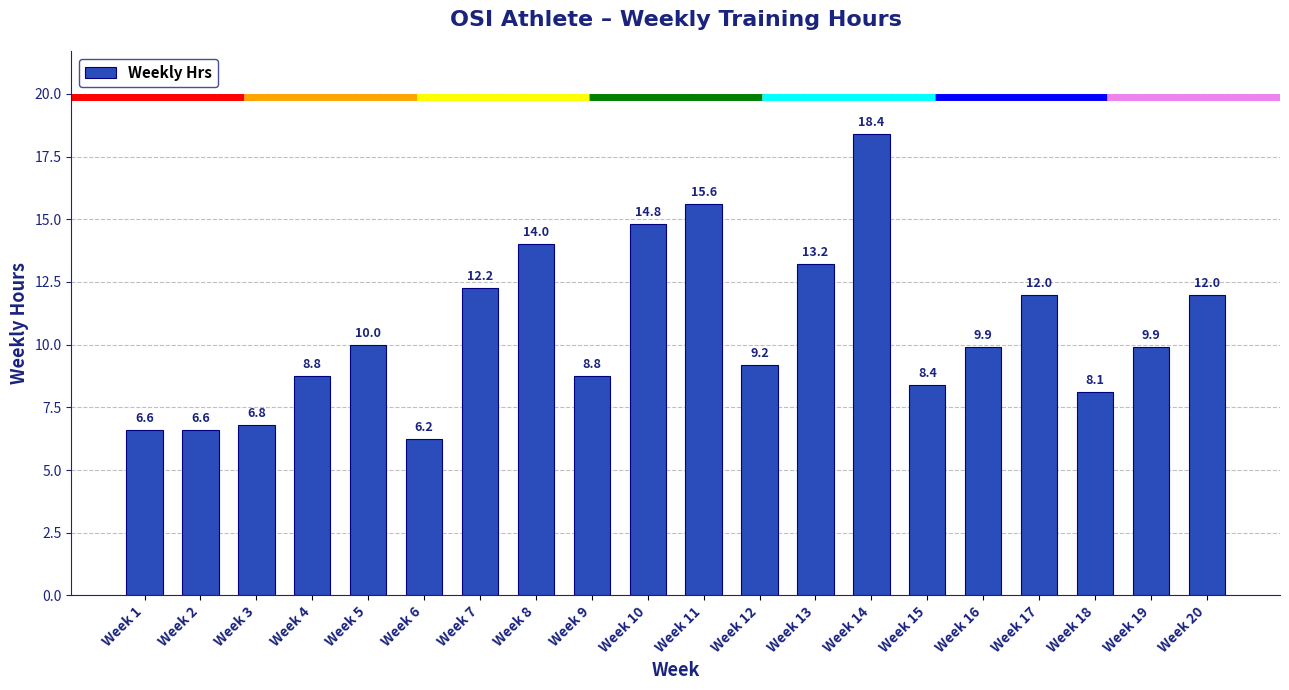

True or false: the data shows 4.7 at Week 13.

False